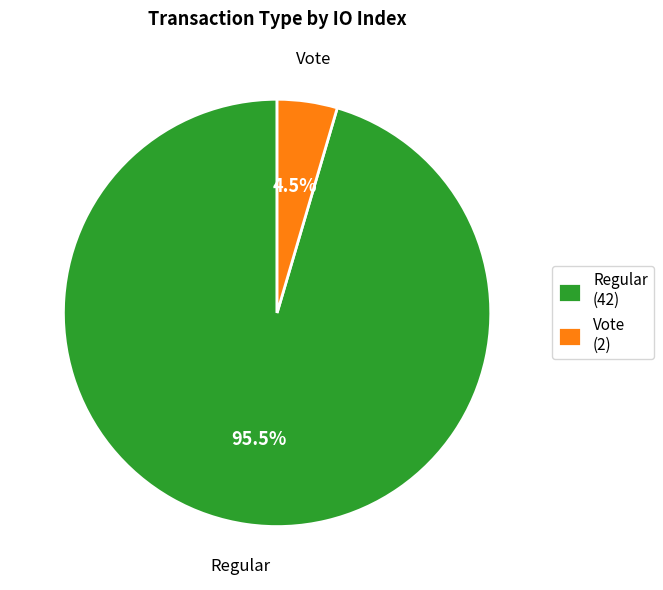

What percentage is NOT represented by Vote?

95.5%